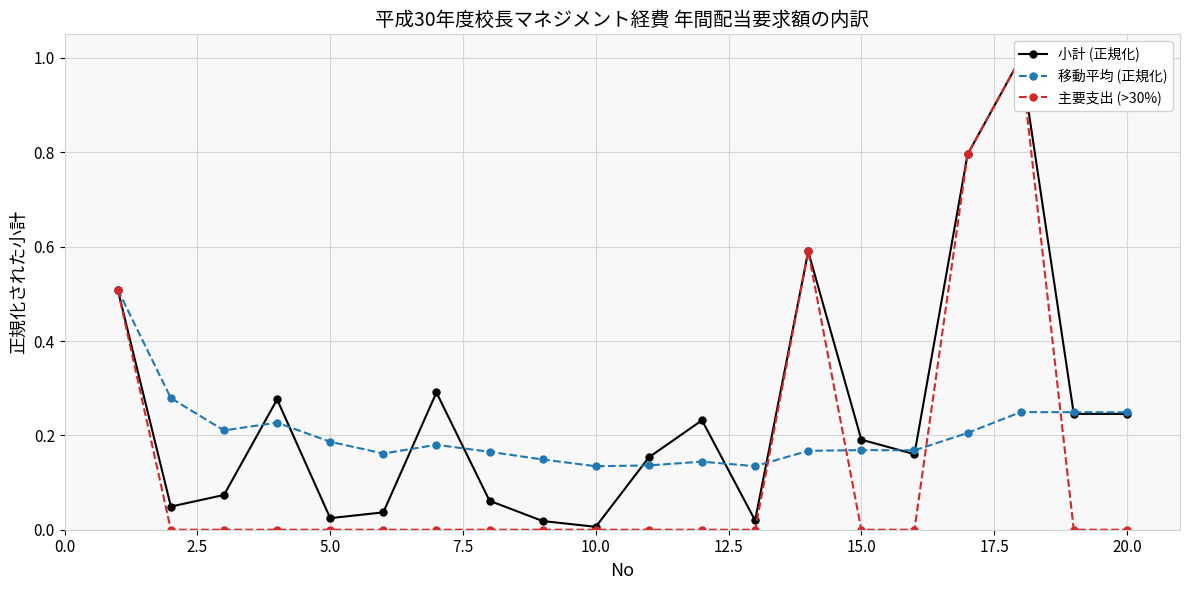

What is the difference between the maximum and minimum values in the 主要支出 (>30%) series?

1.0